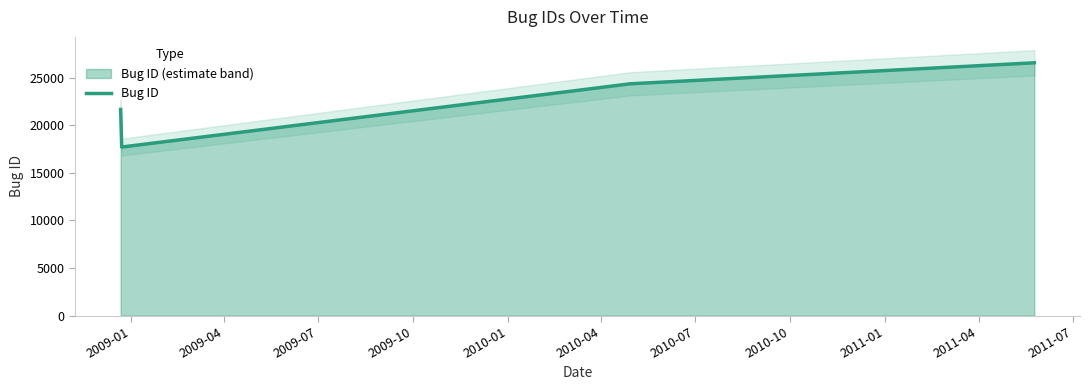

True or false: Bug ID has more than 0 interior local peaks.

False